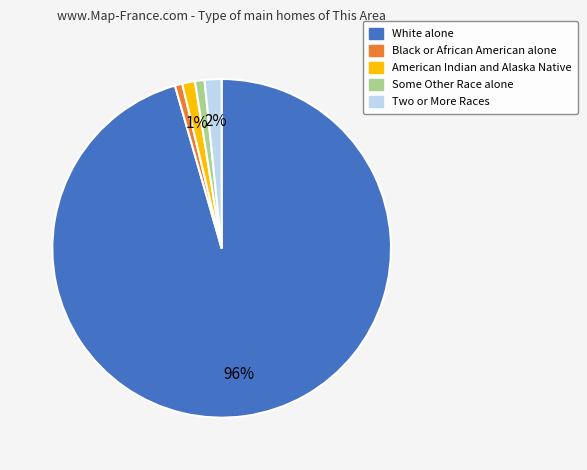

How many segments does this pie chart have?

5